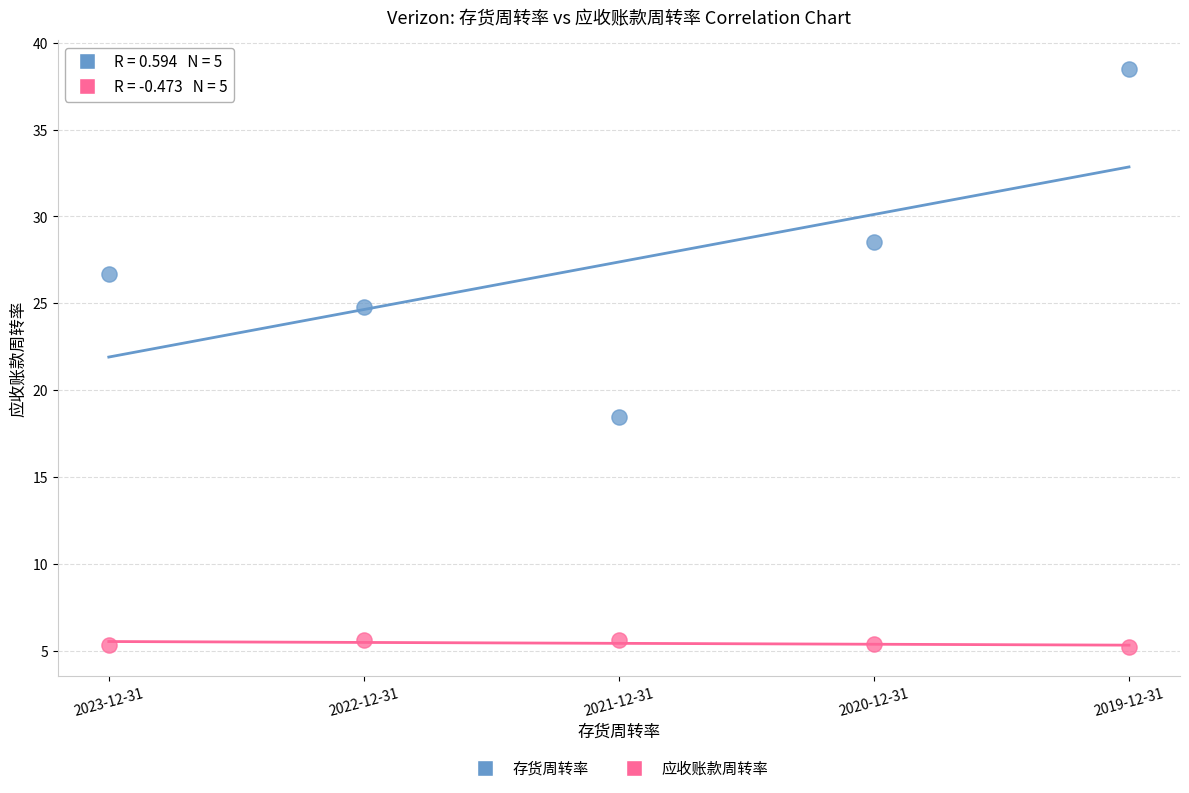

Which series contains the highest Y value?

存货周转率